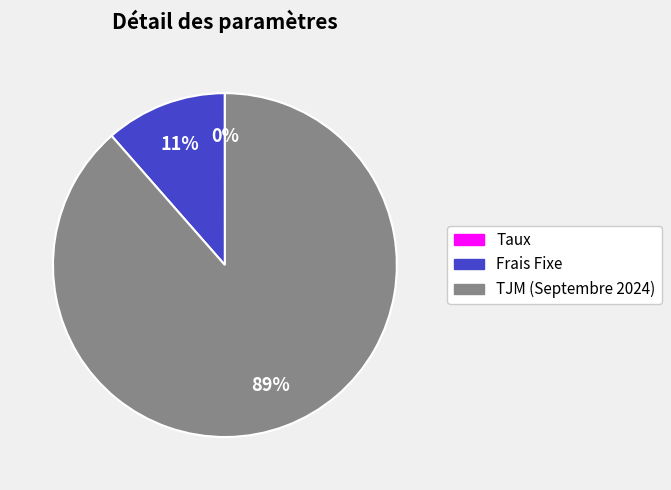

To the nearest percent, what is the difference between the largest and smallest slice percentages?

89%